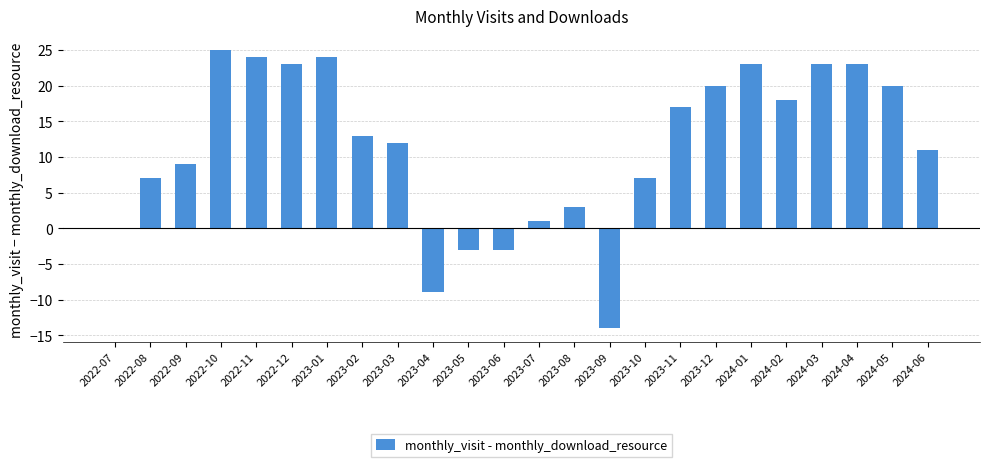

What is the change in value from 2023-07 to 2024-03?

+22